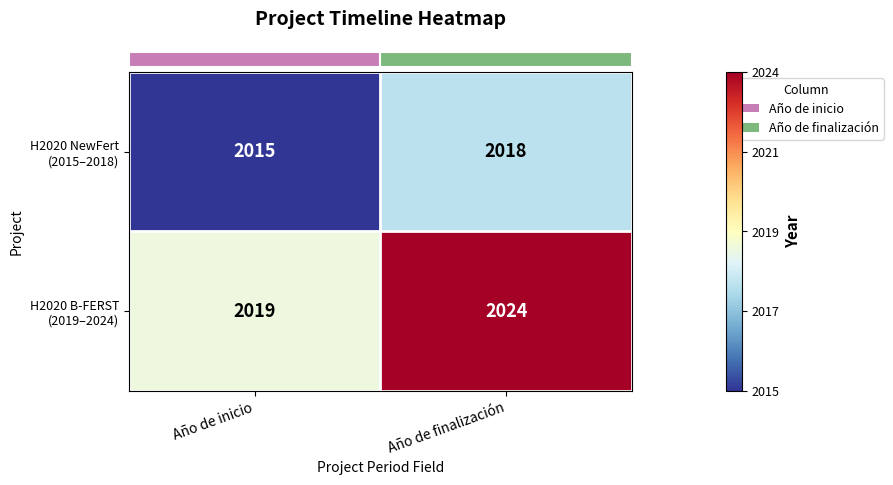

Which label corresponds to the smallest value in the chart?

Año de inicio